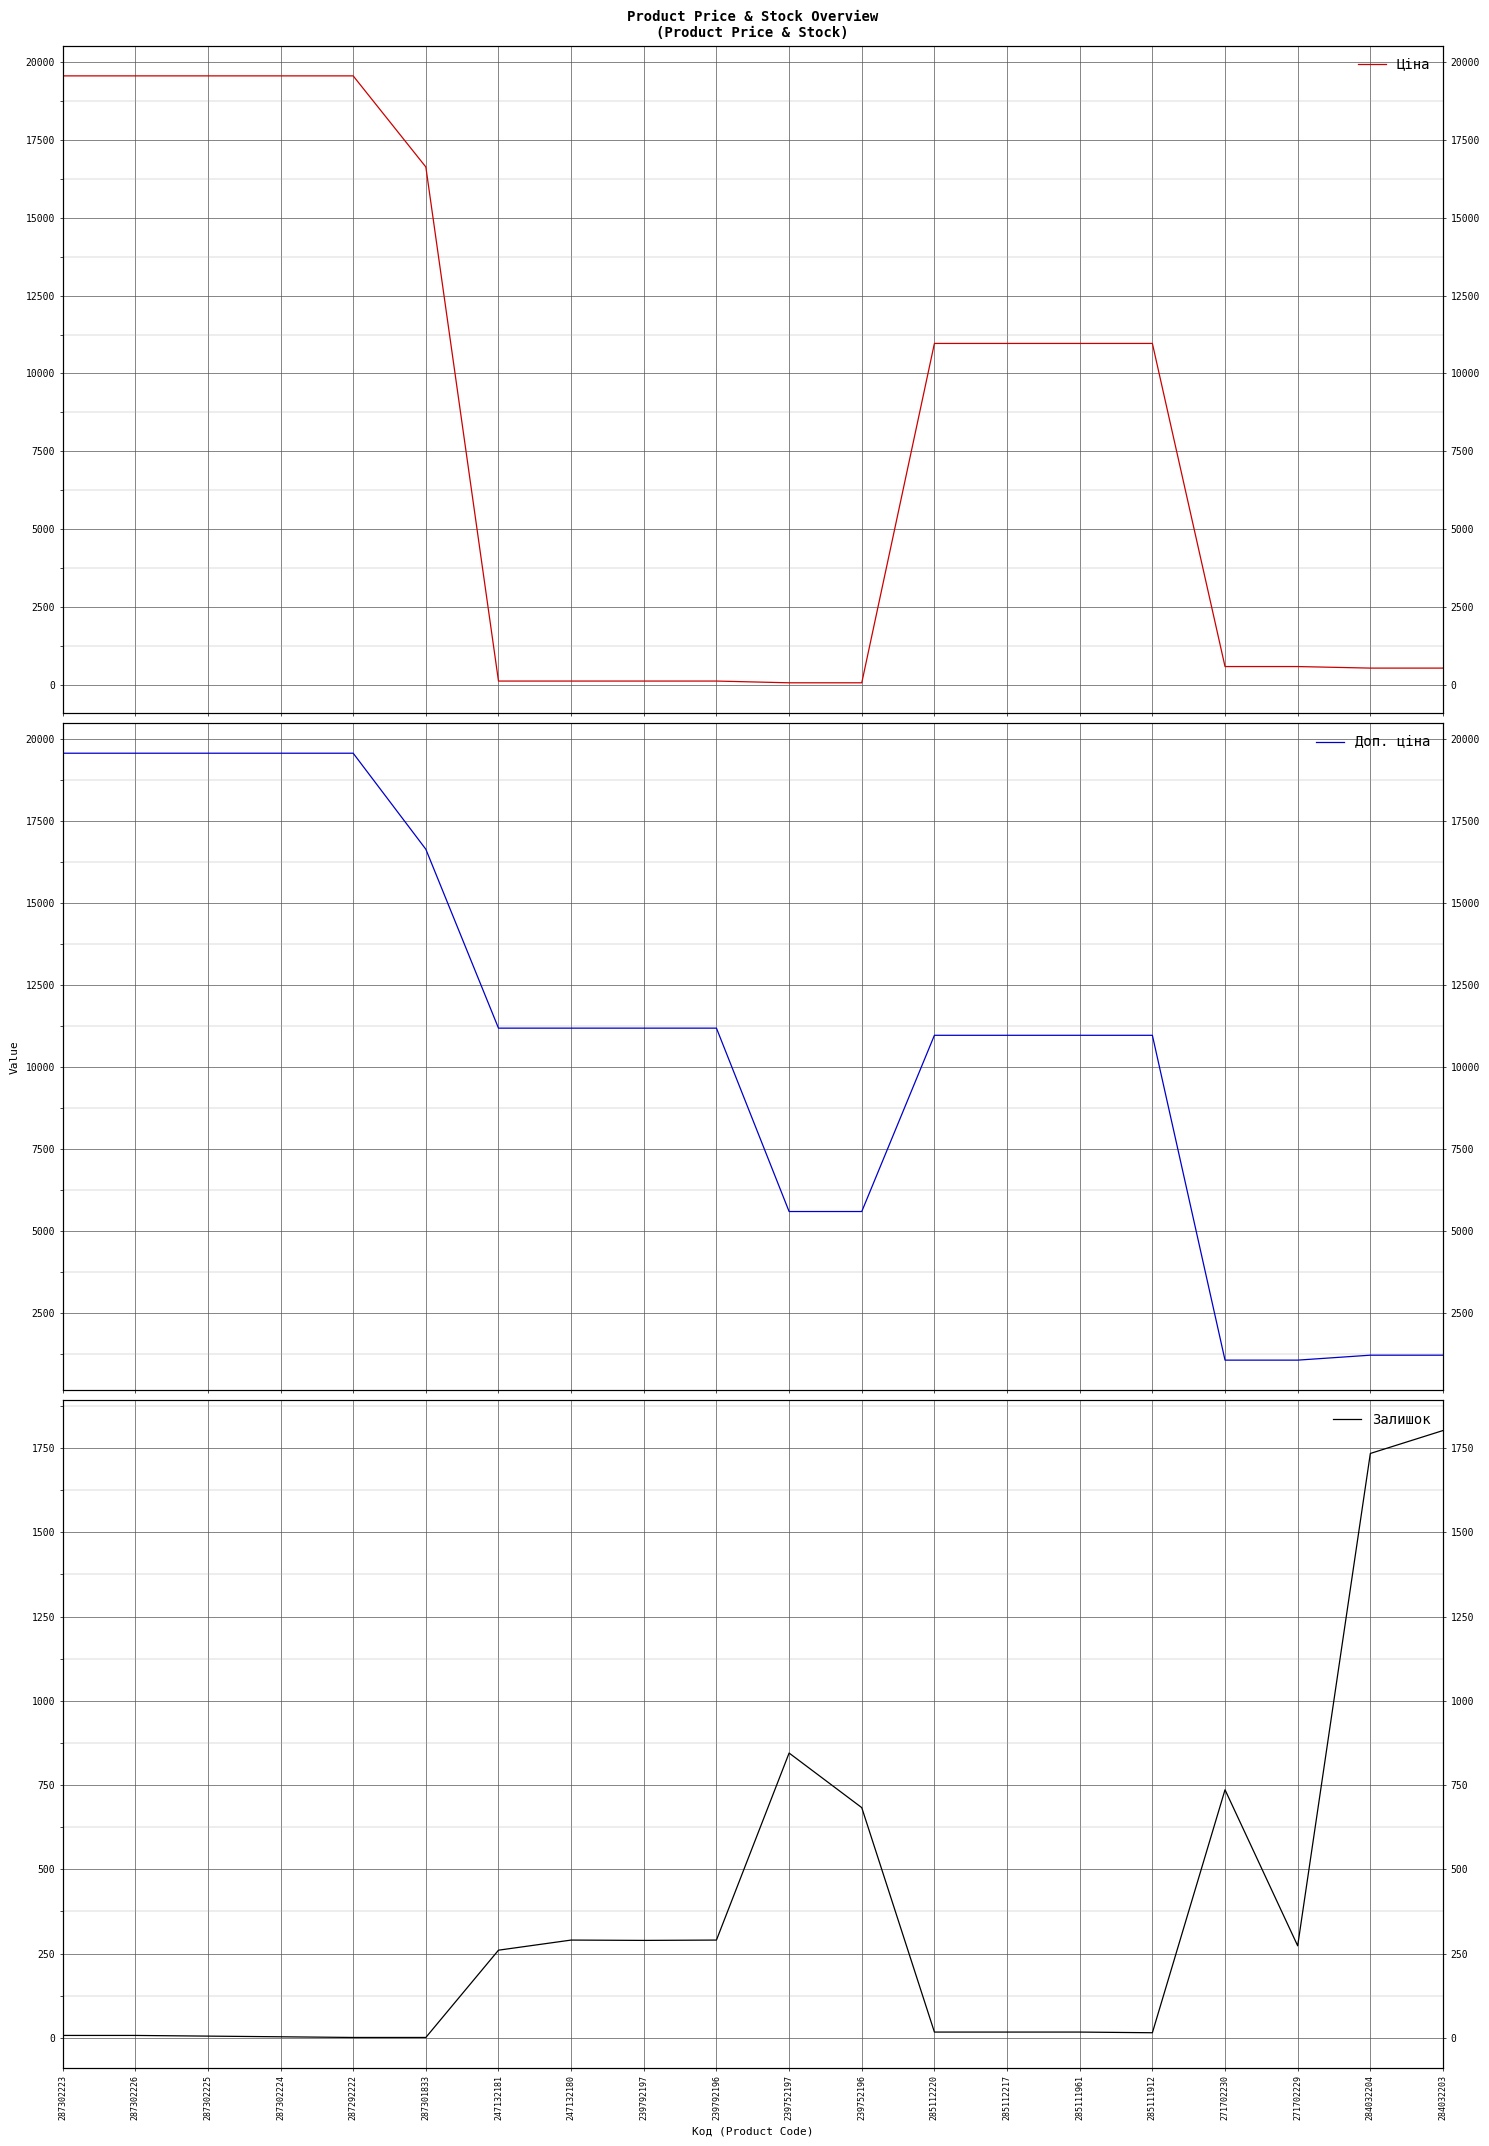

Reading left to right, transcribe all the data shown in this chart.

Ціна: 287302223=19564.9	287302226=19564.9	287302225=19564.9	287302224=19564.9	287292222=19564.9	287301833=16636.8	247132181=111.8	247132180=111.8	239792197=111.8	239792196=111.8	239752197=55.9	239752196=55.9	285112220=10964.4	285112217=10964.4	285111961=10964.4	285111912=10964.4	271702230=578.1	271702229=578.1	284032204=528.2	284032203=528.2
Доп. ціна: 287302223=19564.9	287302226=19564.9	287302225=19564.9	287302224=19564.9	287292222=19564.9	287301833=16636.8	247132181=11182.0	247132180=11182.0	239792197=11182.0	239792196=11182.0	239752197=5591.0	239752196=5591.0	285112220=10964.4	285112217=10964.4	285111961=10964.4	285111912=10964.4	271702230=1060.0	271702229=1060.0	284032204=1210.7	284032203=1210.7
Залишок: 287302223=7.0	287302226=7.0	287302225=5.0	287302224=3.0	287292222=1.0	287301833=1.0	247132181=260.0	247132180=290.0	239792197=289.0	239792196=290.0	239752197=845.0	239752196=683.0	285112220=17.0	285112217=17.0	285111961=17.0	285111912=15.0	271702230=736.0	271702229=273.0	284032204=1734.0	284032203=1802.0